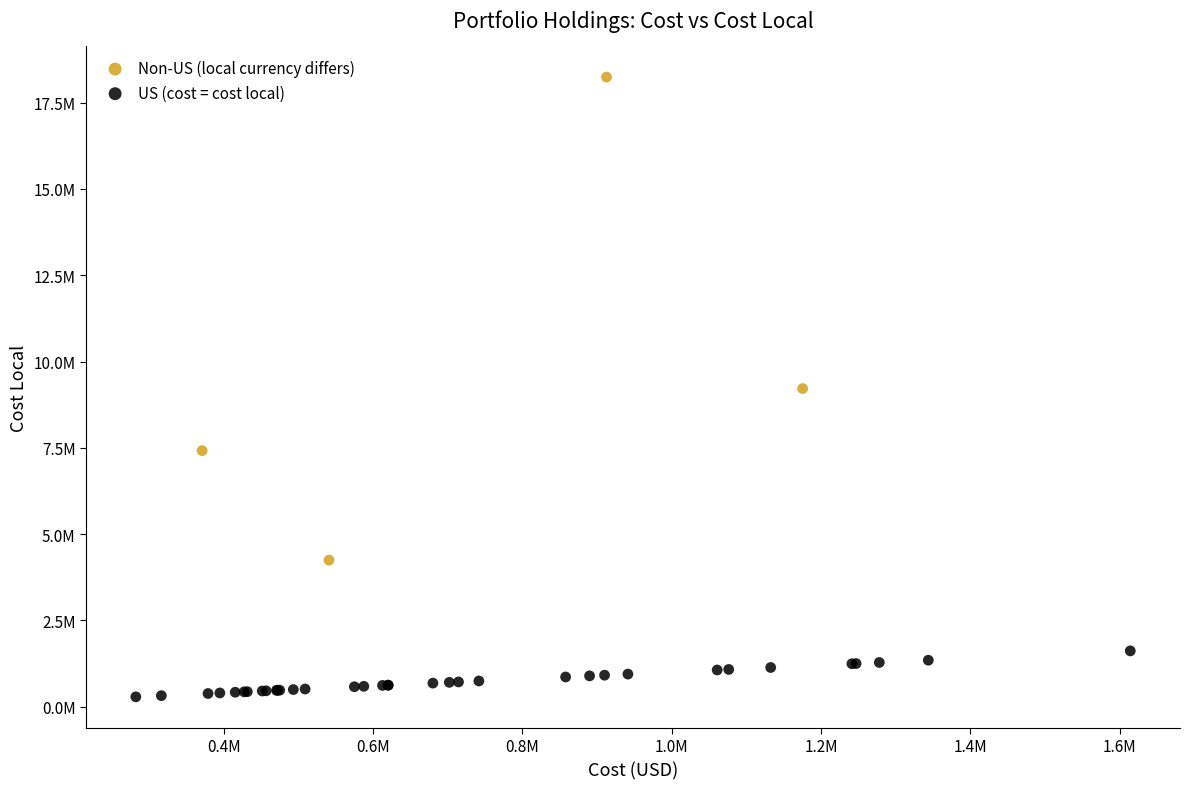

Which series reaches the minimum Y coordinate?

US (cost = cost local)